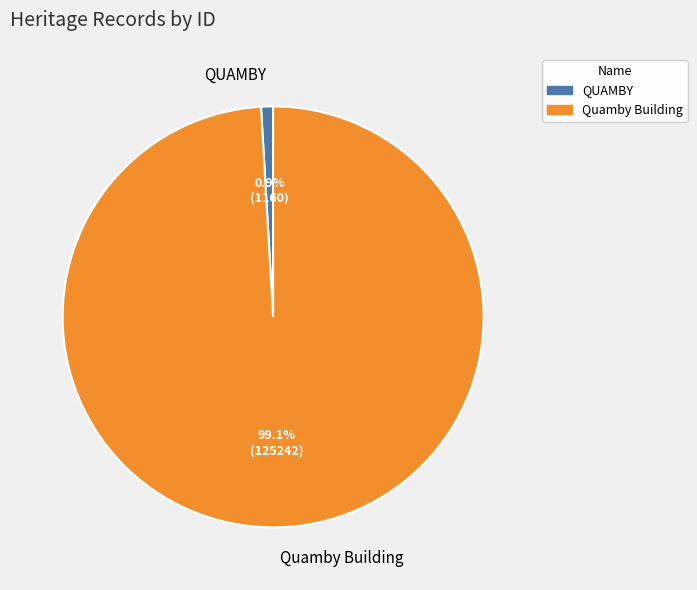

What percentage is the Quamby Building slice, to the nearest percent?

99%